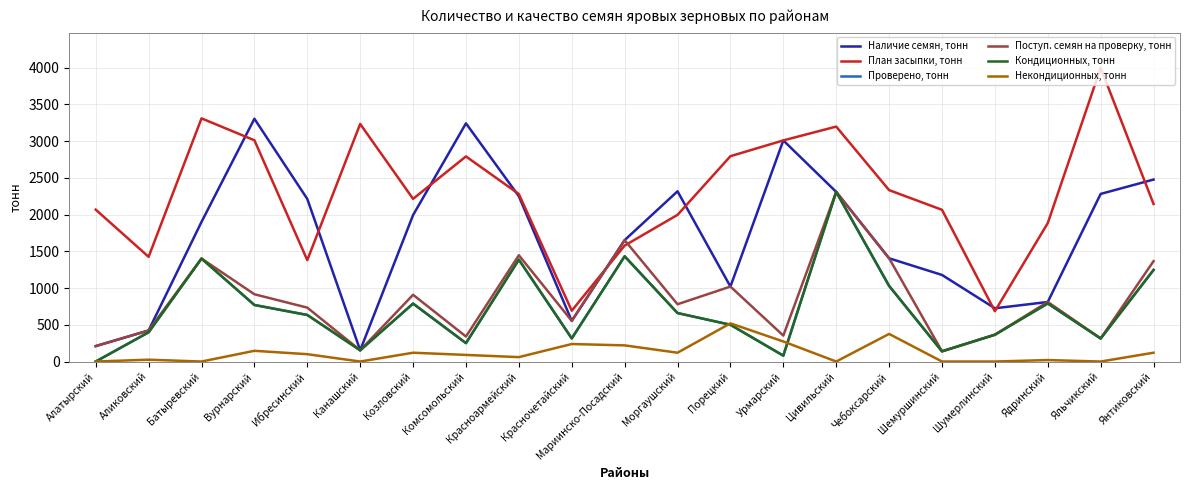

What is the difference between the highest and lowest values at Янтиковский?

2358.0